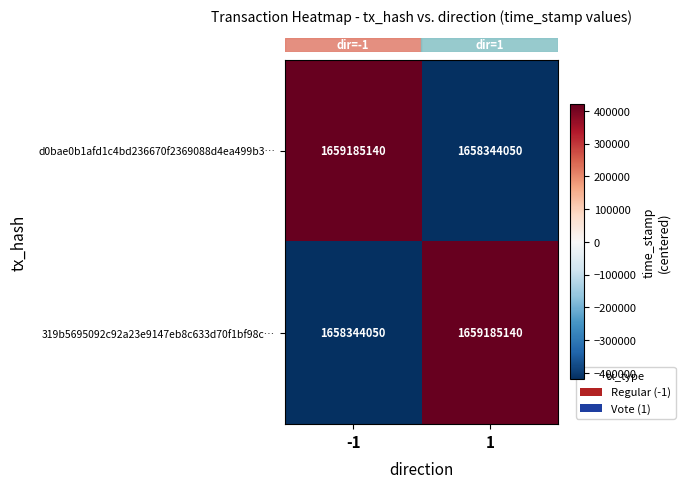

What is the greatest value displayed?

1659185140